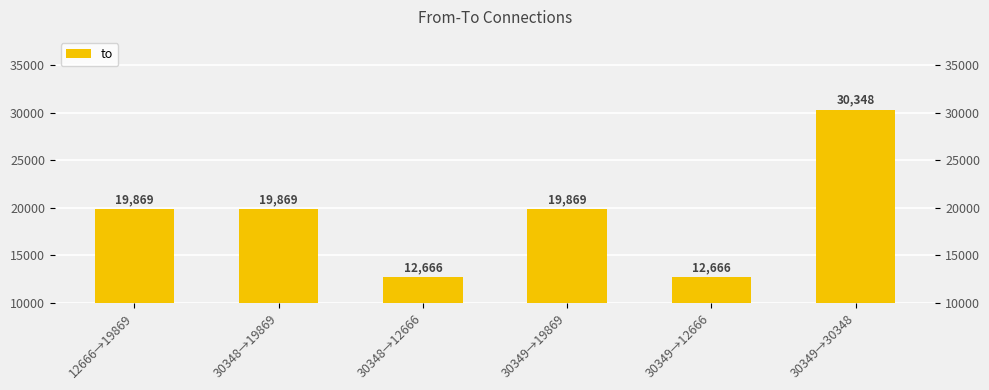

Rank the categories by value from highest to lowest.

30349→30348, 12666→19869, 30348→19869, 30349→19869, 30348→12666, 30349→12666